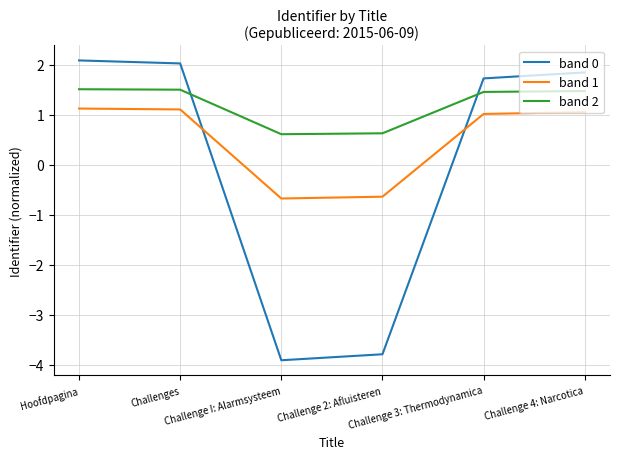

What is the total value across all series at Challenge 4: Narcotica?

4.4